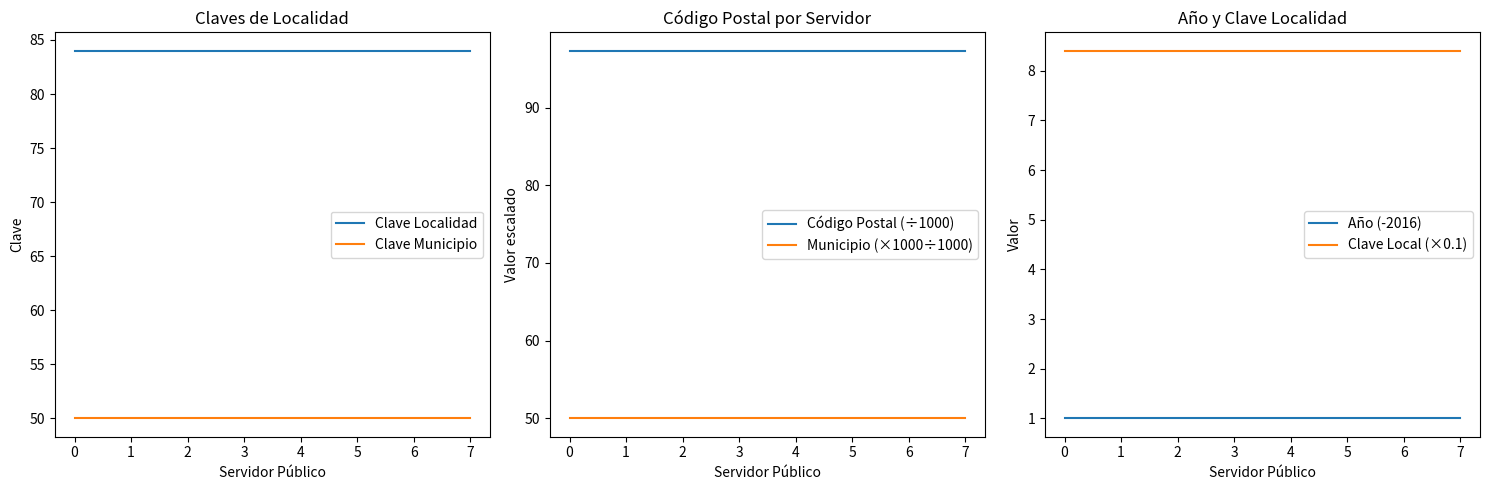

Which series changed the most between 5 and 6?

Clave Localidad